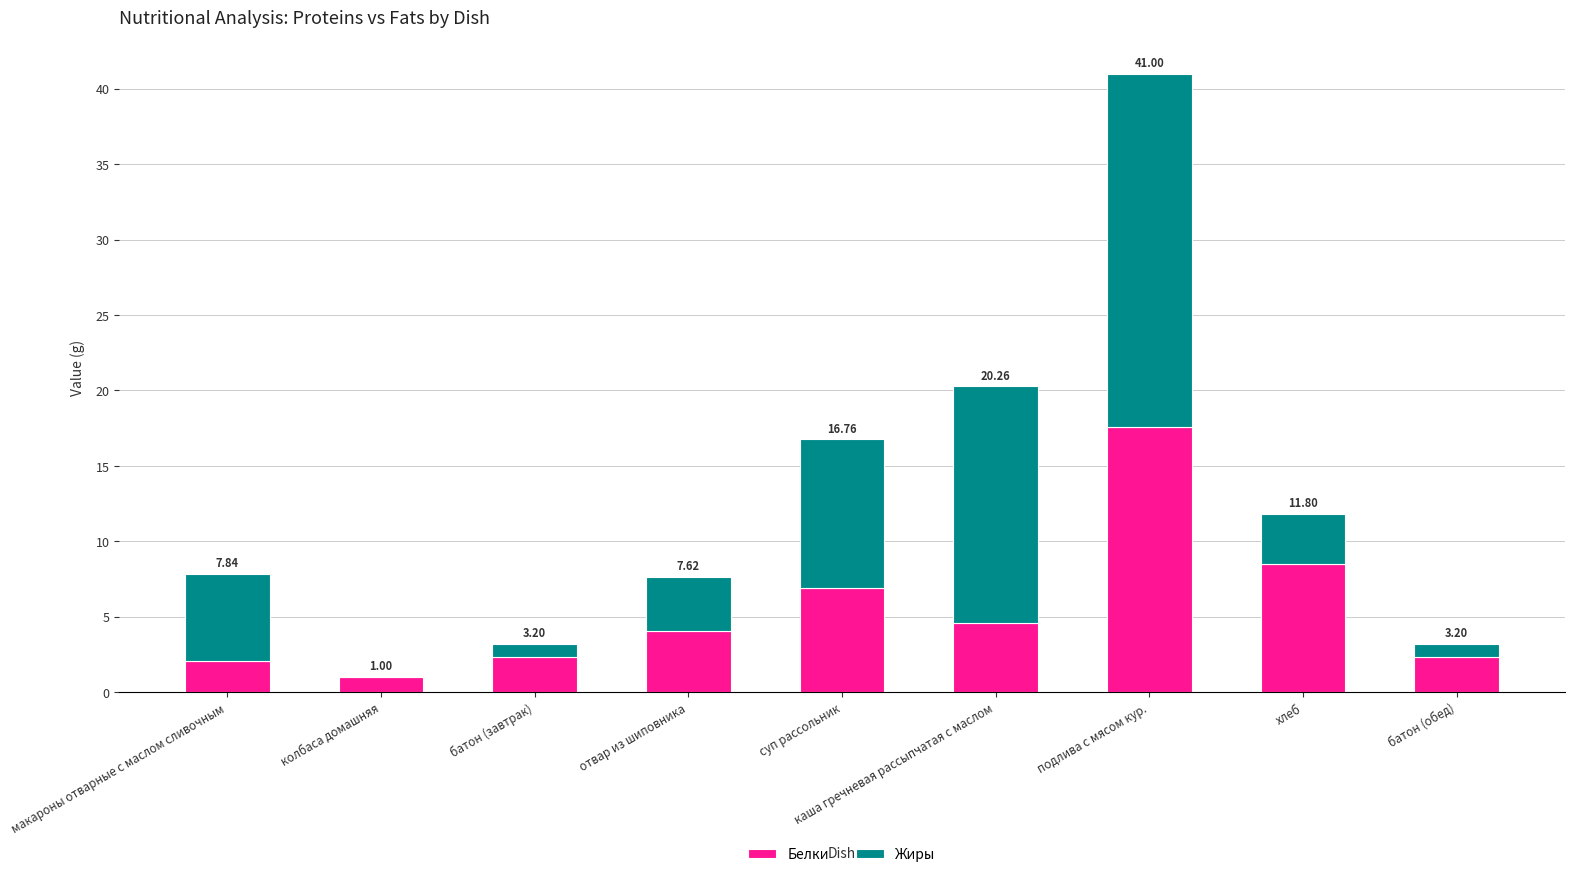

Where does the Жиры series first go above 3?

макароны отварные с маслом сливочным